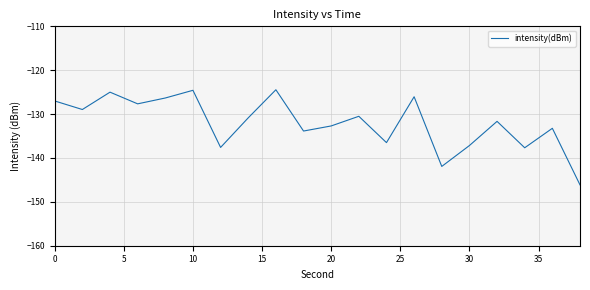

What is the difference between the maximum and minimum values?

21.7